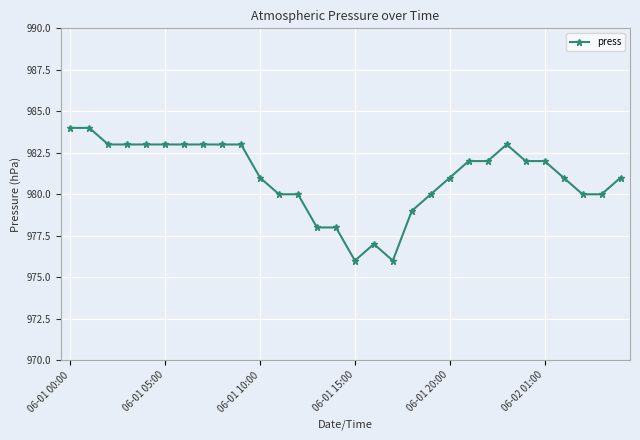

True or false: there are more than 0 points higher than both neighbors.

True